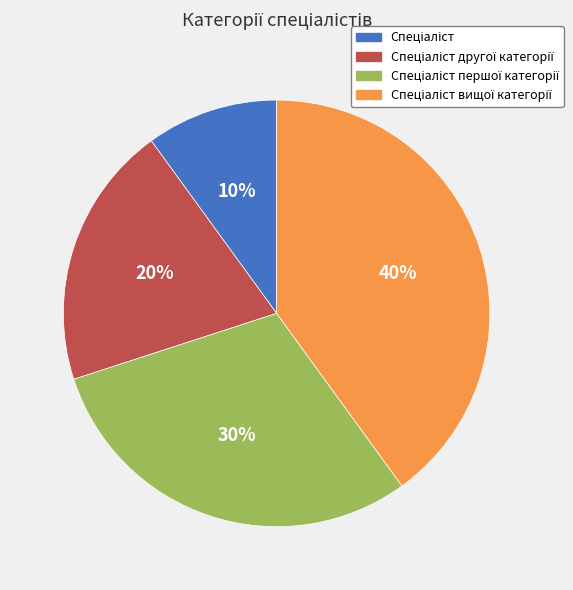

Is there any slice that represents more than half of the pie?

No